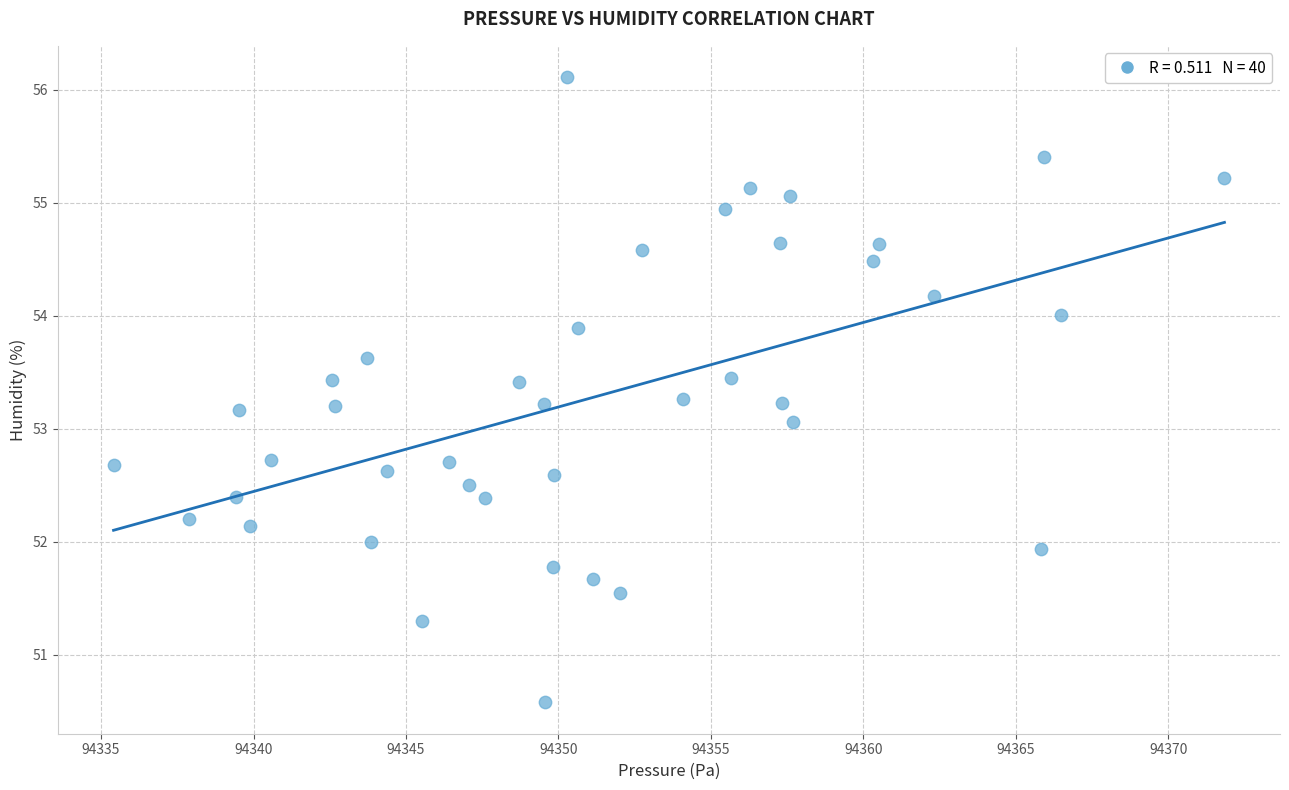

What is the range of Y values (max minus min)?

5.5